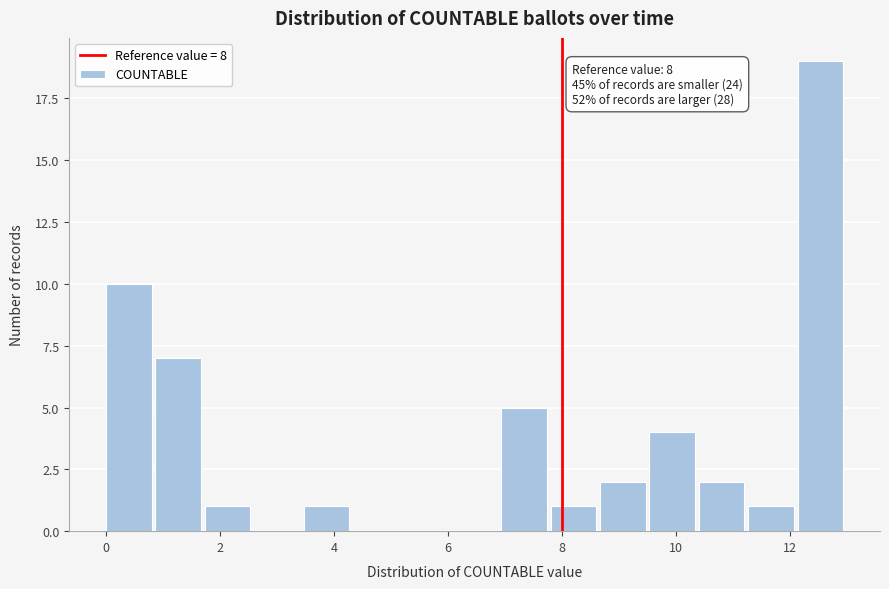

Over which range of the x-axis is the bar tallest?

12.2 to 13.0